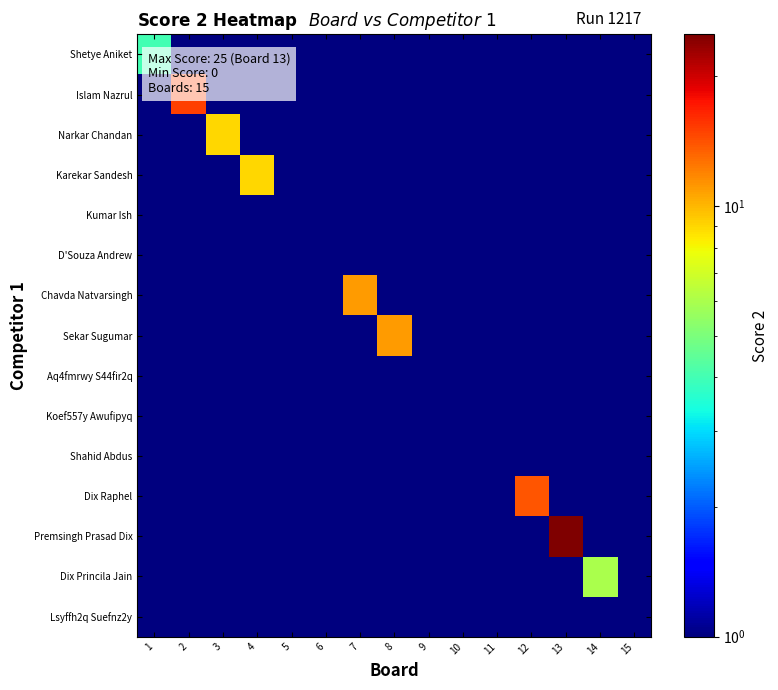

Reading right to left, what are all the values shown in this chart?

Shetye Aniket: 15=0.5	14=0.5	13=0.5	12=0.5	11=0.5	10=0.5	9=0.5	8=0.5	7=0.5	6=0.5	5=0.5	4=0.5	3=0.5	2=0.5	1=4.0
Islam Nazrul: 15=0.5	14=0.5	13=0.5	12=0.5	11=0.5	10=0.5	9=0.5	8=0.5	7=0.5	6=0.5	5=0.5	4=0.5	3=0.5	2=15.0	1=0.5
Narkar Chandan: 15=0.5	14=0.5	13=0.5	12=0.5	11=0.5	10=0.5	9=0.5	8=0.5	7=0.5	6=0.5	5=0.5	4=0.5	3=9.0	2=0.5	1=0.5
Karekar Sandesh: 15=0.5	14=0.5	13=0.5	12=0.5	11=0.5	10=0.5	9=0.5	8=0.5	7=0.5	6=0.5	5=0.5	4=9.0	3=0.5	2=0.5	1=0.5
Kumar Ish: 15=0.5	14=0.5	13=0.5	12=0.5	11=0.5	10=0.5	9=0.5	8=0.5	7=0.5	6=0.5	5=0.5	4=0.5	3=0.5	2=0.5	1=0.5
D'Souza Andrew: 15=0.5	14=0.5	13=0.5	12=0.5	11=0.5	10=0.5	9=0.5	8=0.5	7=0.5	6=0.5	5=0.5	4=0.5	3=0.5	2=0.5	1=0.5
Chavda Natvarsingh: 15=0.5	14=0.5	13=0.5	12=0.5	11=0.5	10=0.5	9=0.5	8=0.5	7=11.0	6=0.5	5=0.5	4=0.5	3=0.5	2=0.5	1=0.5
Sekar Sugumar: 15=0.5	14=0.5	13=0.5	12=0.5	11=0.5	10=0.5	9=0.5	8=11.0	7=0.5	6=0.5	5=0.5	4=0.5	3=0.5	2=0.5	1=0.5
Aq4fmrwy S44fir2q: 15=0.5	14=0.5	13=0.5	12=0.5	11=0.5	10=0.5	9=0.5	8=0.5	7=0.5	6=0.5	5=0.5	4=0.5	3=0.5	2=0.5	1=0.5
Koef557y Awufipyq: 15=0.5	14=0.5	13=0.5	12=0.5	11=0.5	10=0.5	9=0.5	8=0.5	7=0.5	6=0.5	5=0.5	4=0.5	3=0.5	2=0.5	1=0.5
Shahid Abdus: 15=0.5	14=0.5	13=0.5	12=0.5	11=0.5	10=0.5	9=0.5	8=0.5	7=0.5	6=0.5	5=0.5	4=0.5	3=0.5	2=0.5	1=0.5
Dix Raphel: 15=0.5	14=0.5	13=0.5	12=14.0	11=0.5	10=0.5	9=0.5	8=0.5	7=0.5	6=0.5	5=0.5	4=0.5	3=0.5	2=0.5	1=0.5
Premsingh Prasad Dix: 15=0.5	14=0.5	13=25.0	12=0.5	11=0.5	10=0.5	9=0.5	8=0.5	7=0.5	6=0.5	5=0.5	4=0.5	3=0.5	2=0.5	1=0.5
Dix Princila Jain: 15=0.5	14=6.0	13=0.5	12=0.5	11=0.5	10=0.5	9=0.5	8=0.5	7=0.5	6=0.5	5=0.5	4=0.5	3=0.5	2=0.5	1=0.5
Lsyffh2q Suefnz2y: 15=0.5	14=0.5	13=0.5	12=0.5	11=0.5	10=0.5	9=0.5	8=0.5	7=0.5	6=0.5	5=0.5	4=0.5	3=0.5	2=0.5	1=0.5